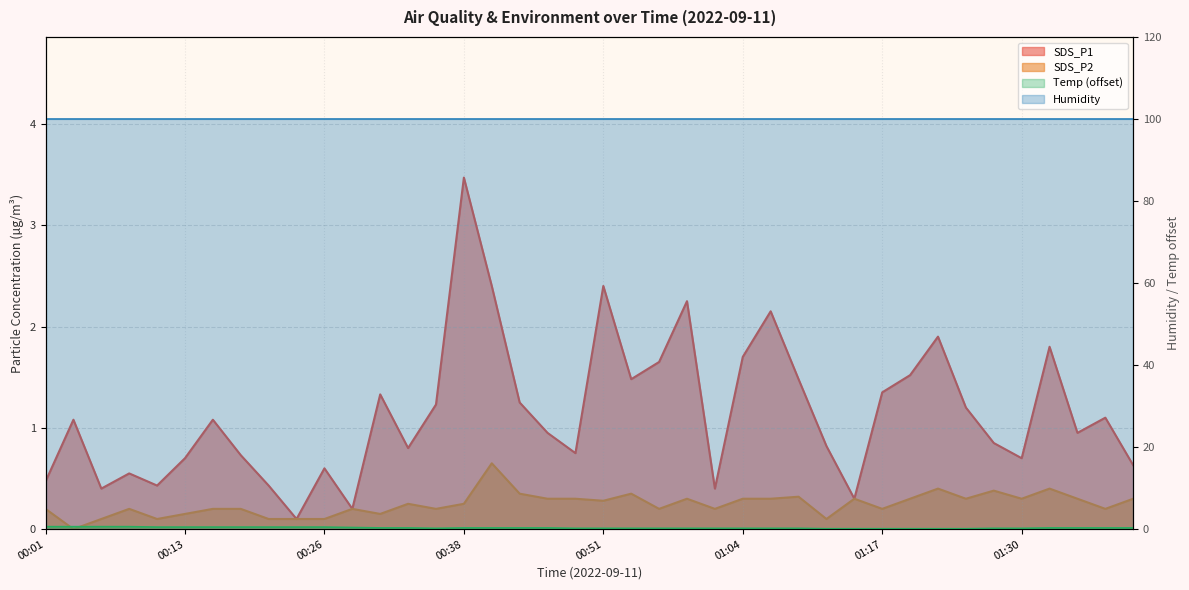

What is the spread (max minus min) of values at 38?

99.6